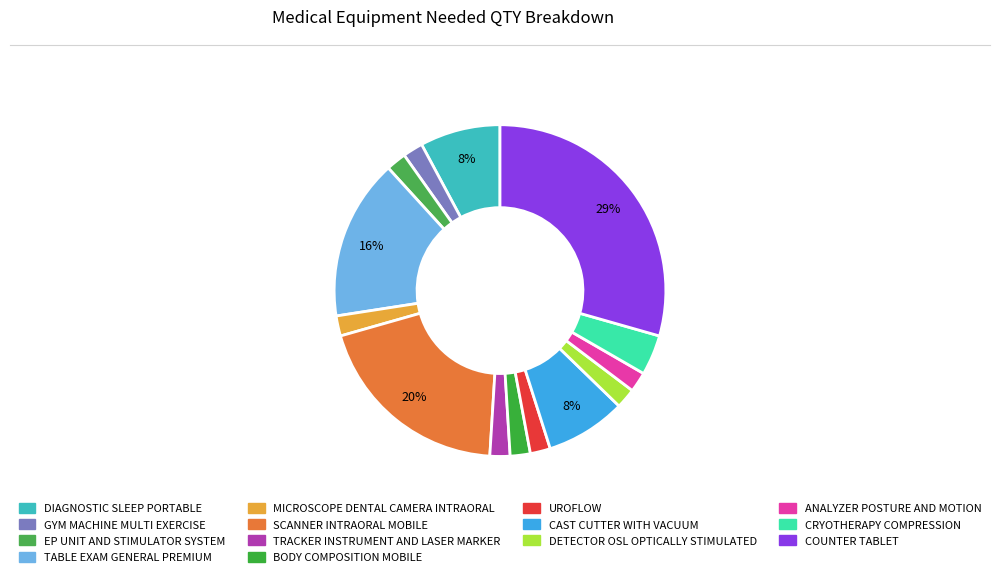

To the nearest percent, what percentage of the pie is TABLE EXAM GENERAL PREMIUM?

16%